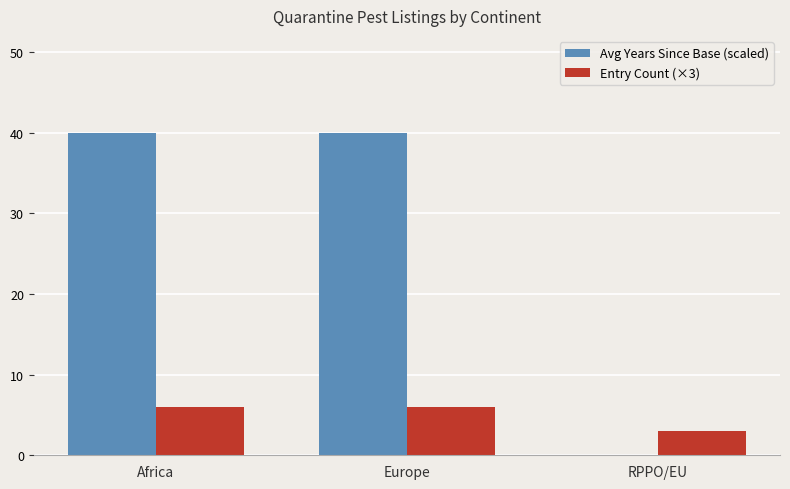

What is the highest value of the Avg Years Since Base (scaled) series?

40